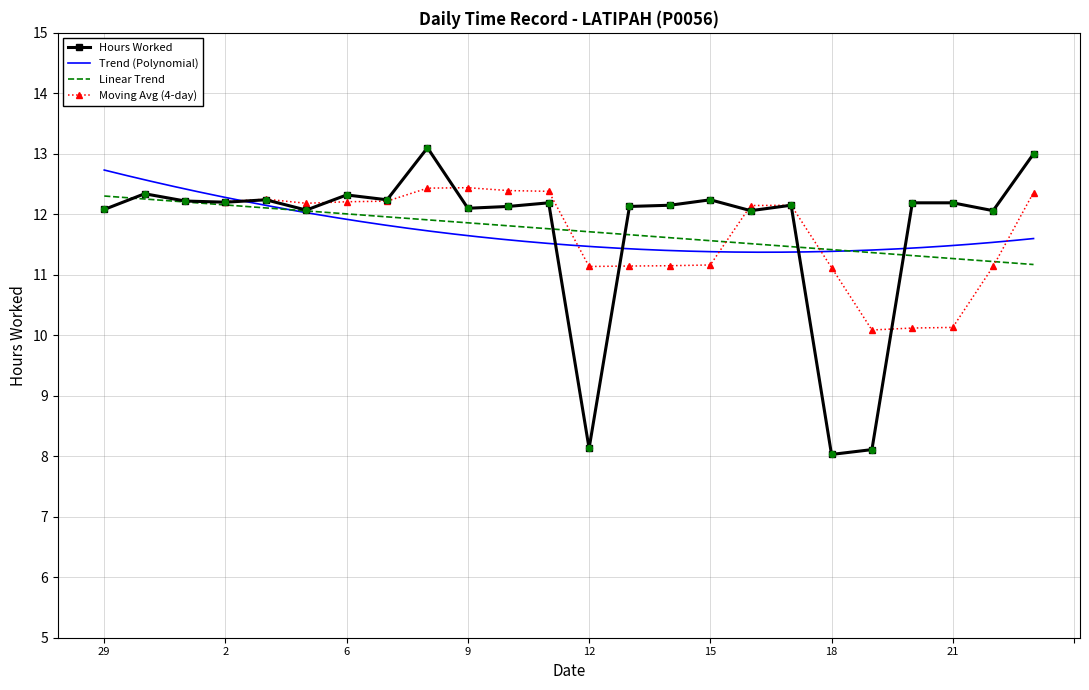

Approximately how many times larger is the value at 19 compared to 1?

0.7